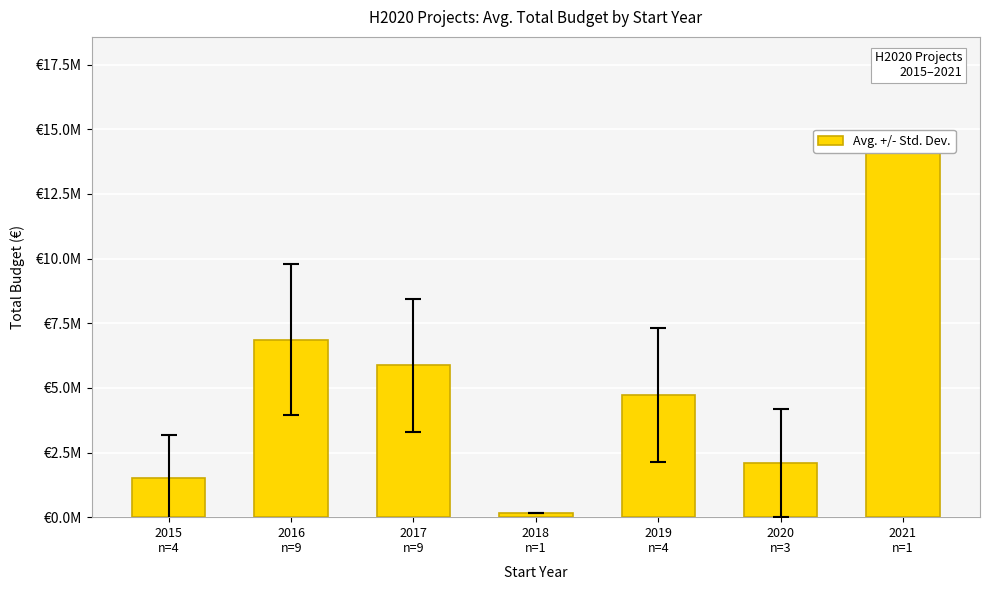

What is the change in value from 2015
n=4 to 2020
n=3?

+550278.5